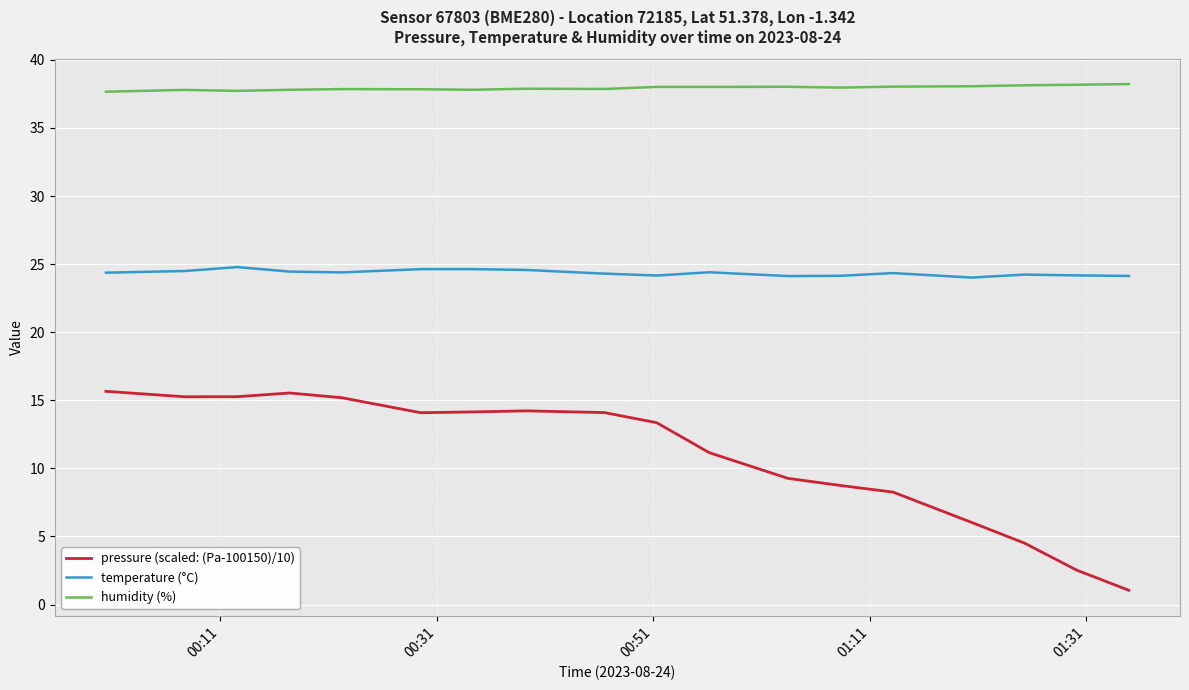

Which series has the widest spread of values?

pressure (scaled: (Pa-100150)/10)